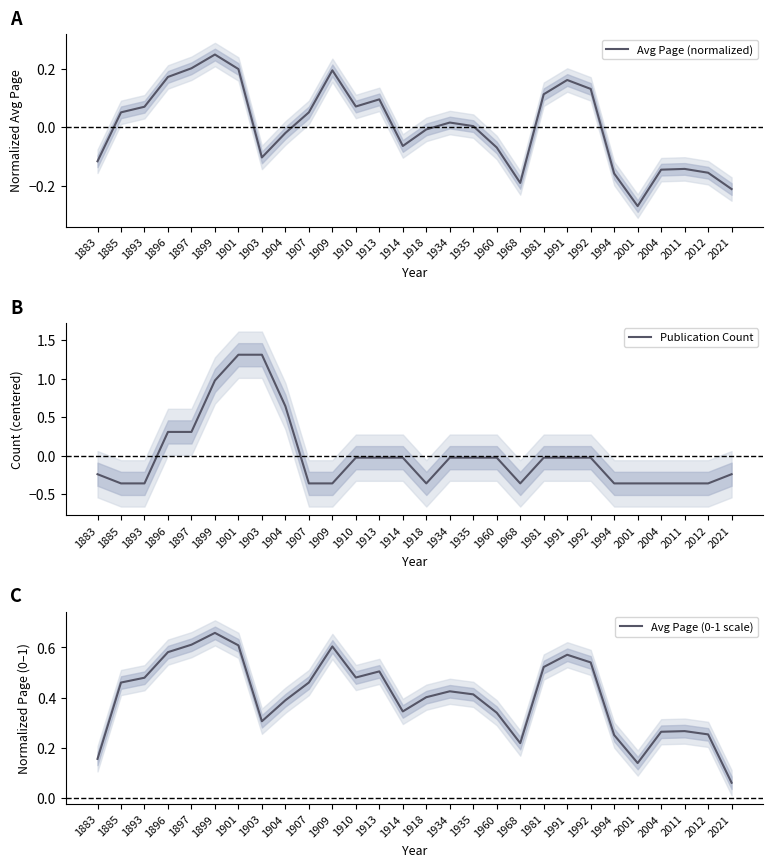

How many lines are shown in the chart?

3